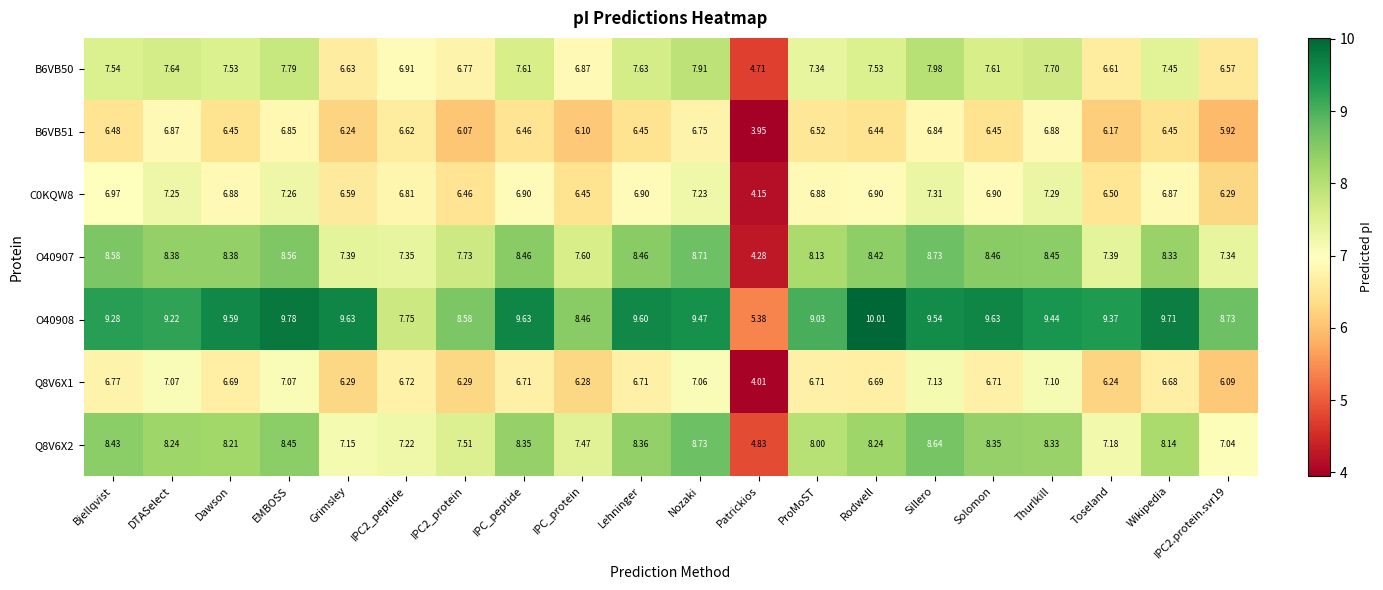

At which label does C0KQW8 reach its peak?

Sillero